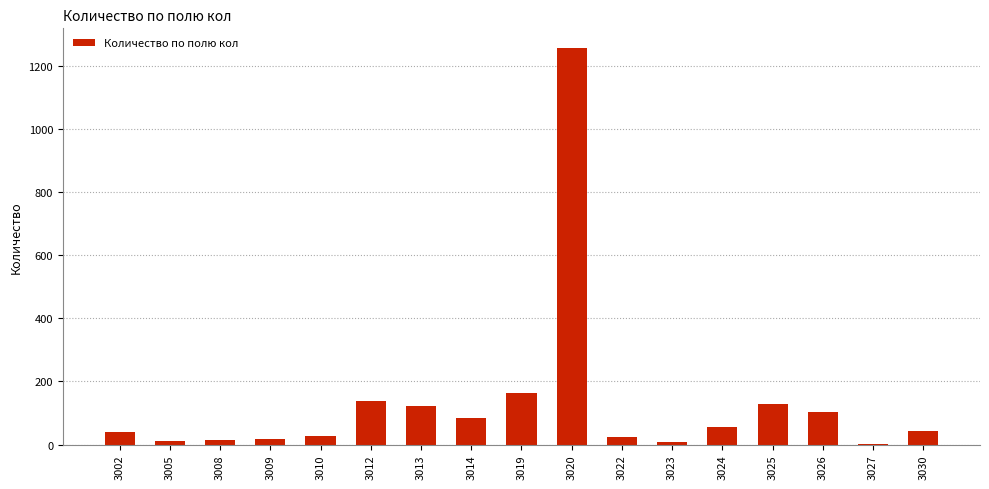

Where does the data first go above 43?

3012